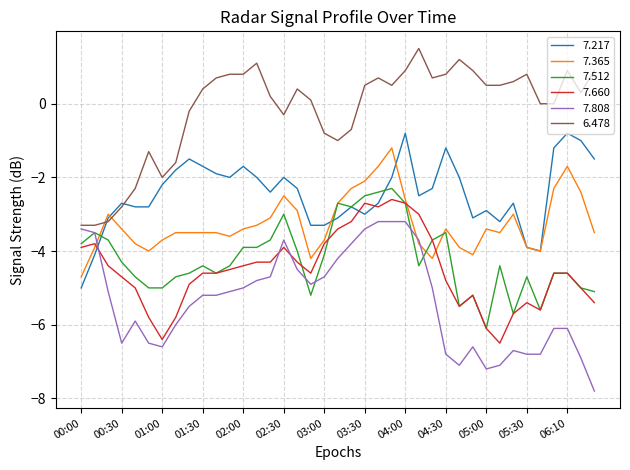

Rank the series by their maximum value, from lowest to highest.

7.808, 7.660, 7.512, 7.365, 7.217, 6.478